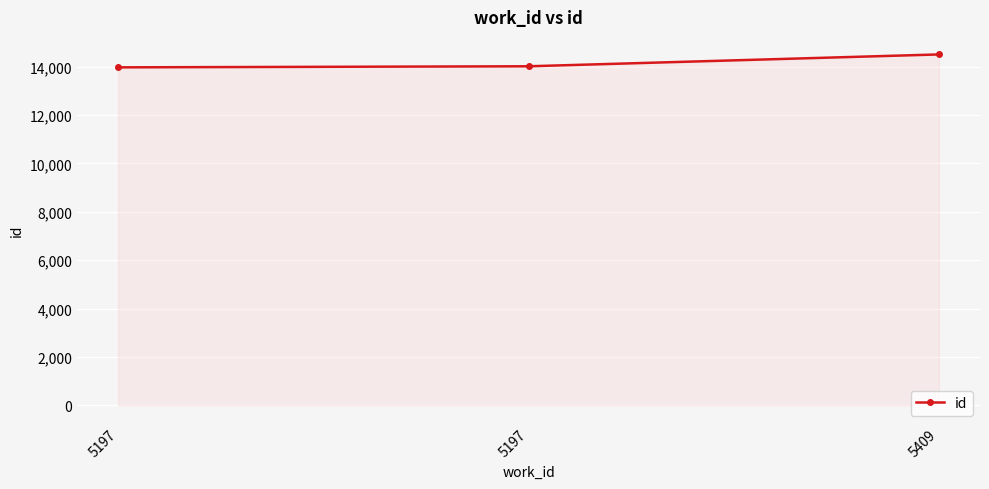

What is the change in value from 5197 to 5197?

+44